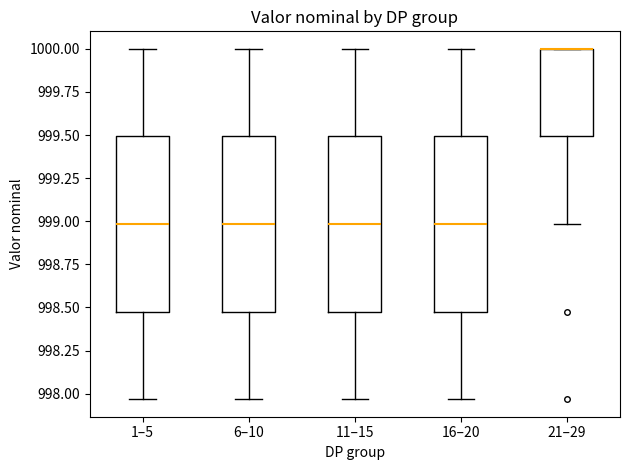

Reading left to right, read every box against the y-axis: the position of its median line, the range the box covers, and the ends of its whiskers. The values are not printed on the chart, so give them approximately, as read against the axis.

1–5: median 999.00, box 998.50 to 999.50, whiskers 997.95 to 1000.00
6–10: median 999.00, box 998.50 to 999.50, whiskers 997.95 to 1000.00
11–15: median 999.00, box 998.50 to 999.50, whiskers 997.95 to 1000.00
16–20: median 999.00, box 998.50 to 999.50, whiskers 997.95 to 1000.00
21–29: median 1000.00 (drawn on the box's upper edge), box 999.50 to 1000.00, whiskers 999.00 to 1000.00